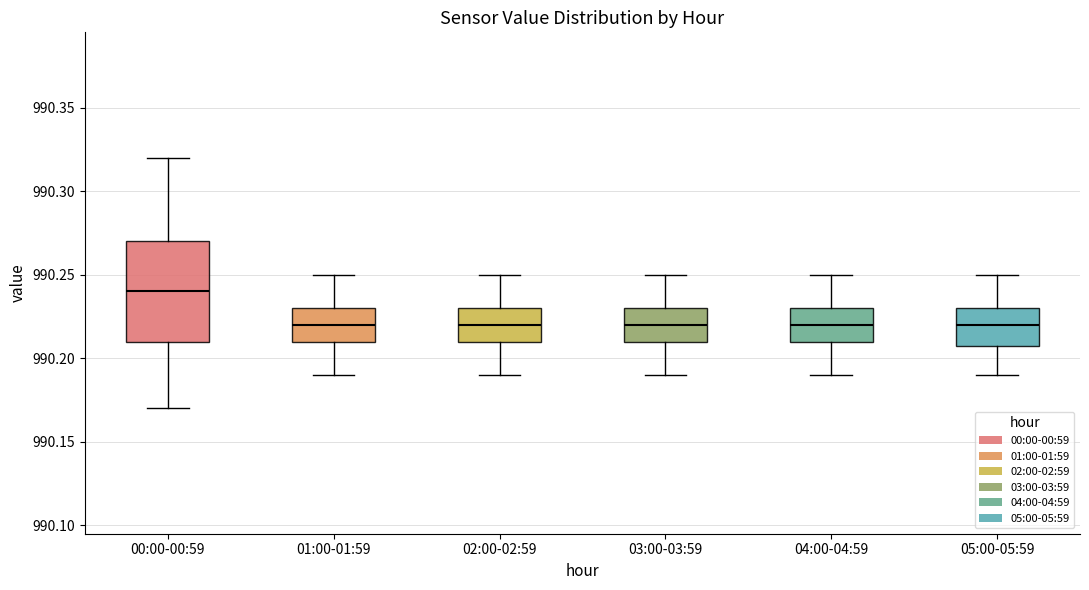

Comparing the boxes themselves (not the whiskers), which one is the tallest?

00:00-00:59